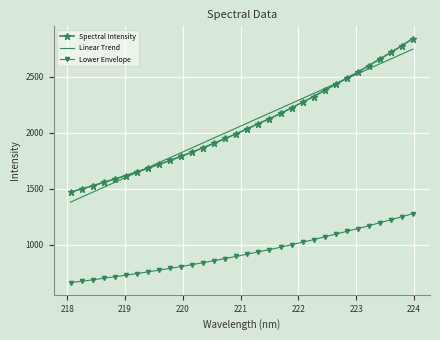

What are all the series names shown in the legend?

Spectral Intensity, Linear Trend, Lower Envelope